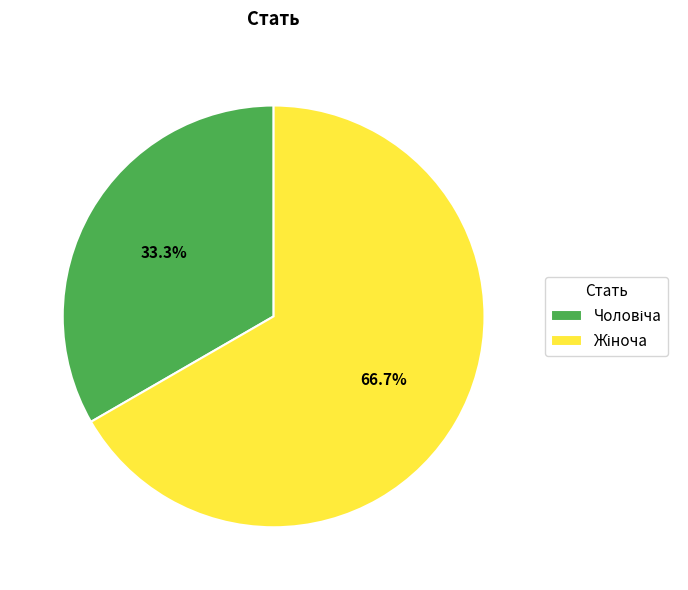

Does any single category account for the majority?

Yes